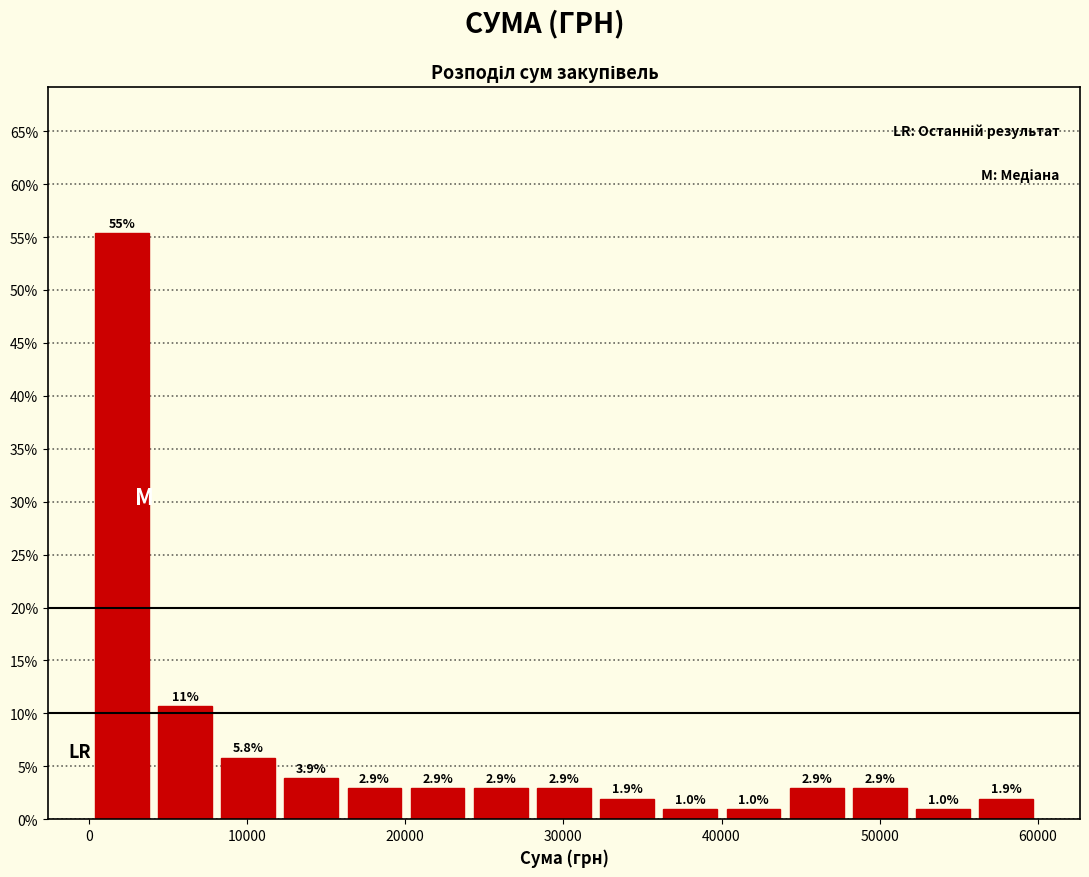

Around what value on the x-axis is the tallest bar? Give the approximate position of its centre, as read against the axis.

2000